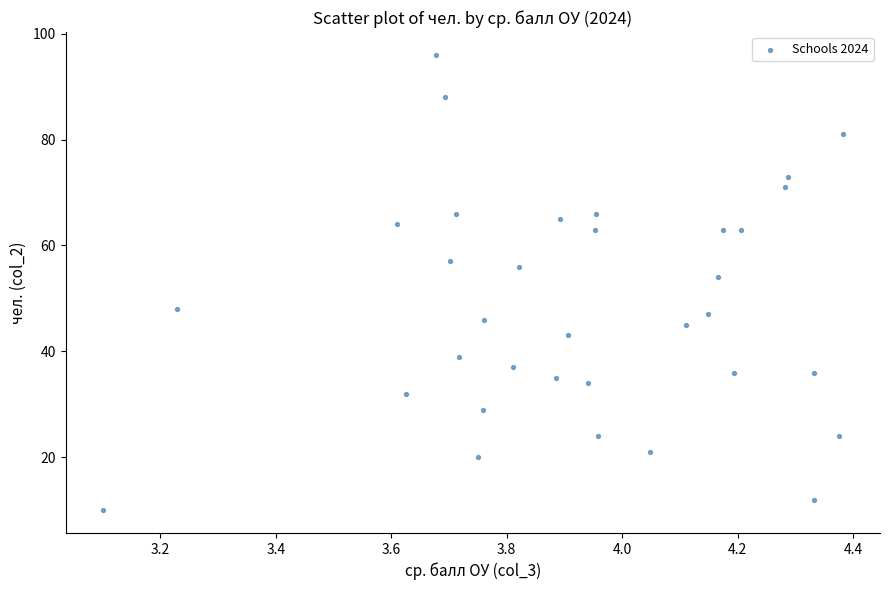

What is the range of Y values (max minus min)?

86